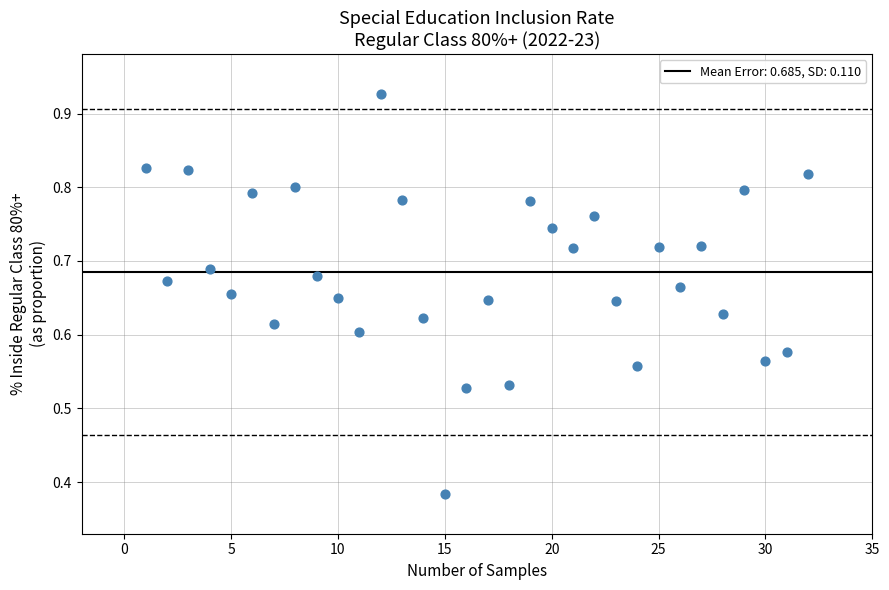

What is the range of X values (max minus min)?

31.0